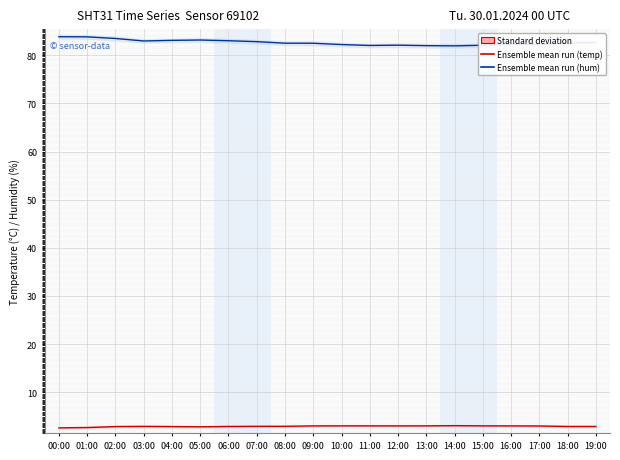

What is the smallest value displayed?

2.6